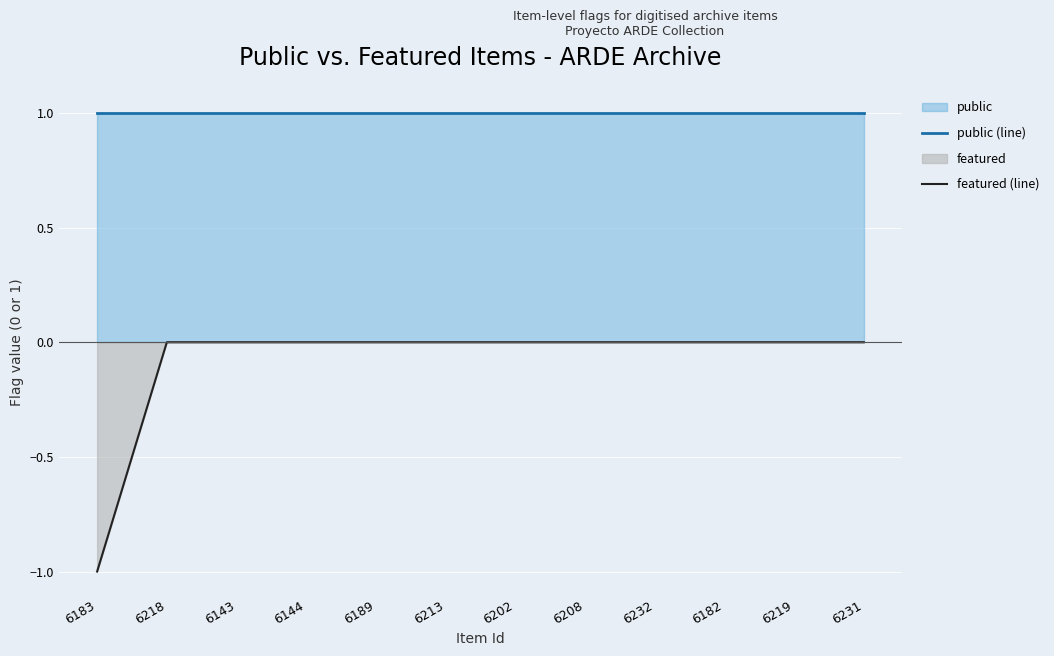

What is the label of the 11th point from the right?

6218